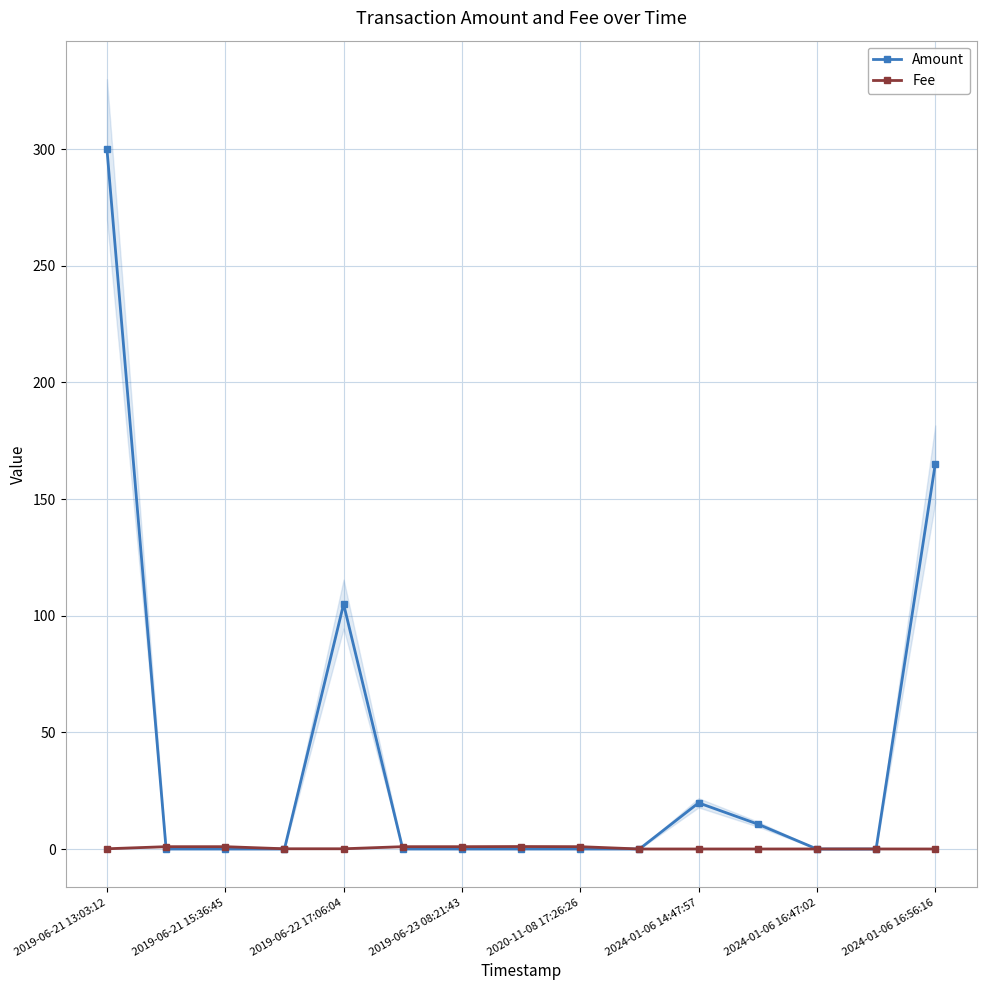

True or false: Amount has more than 2 points higher than both neighbors.

True